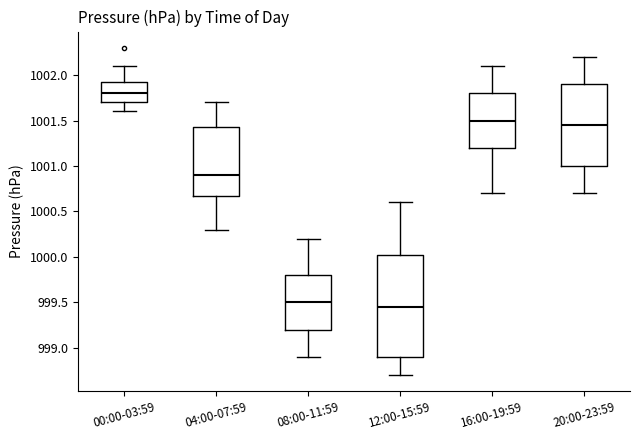

Which box is the tallest, from its lower edge to its upper edge?

12:00-15:59